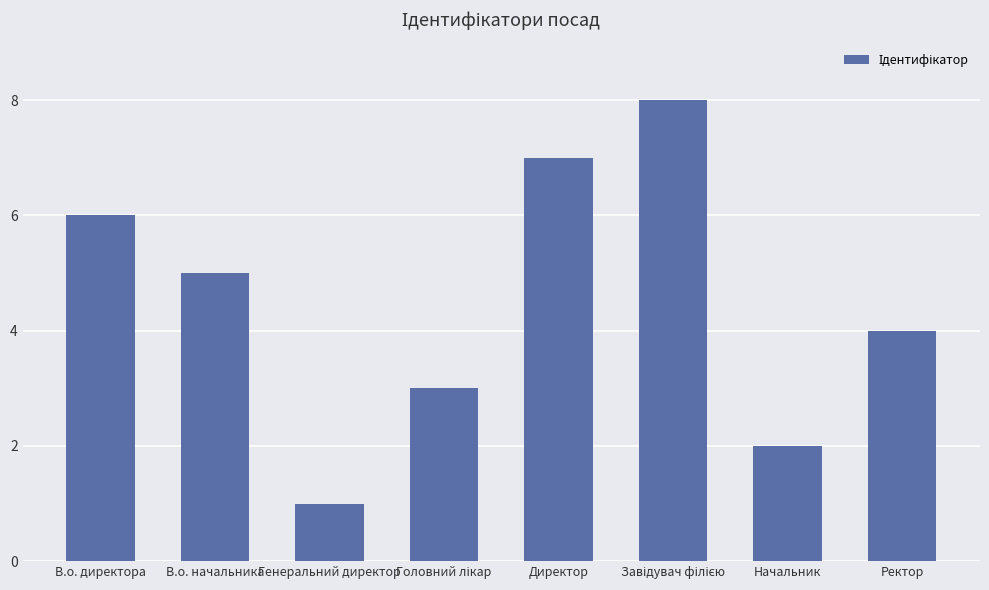

The chart shows a value of 1 at Генеральний директор. True or false?

True